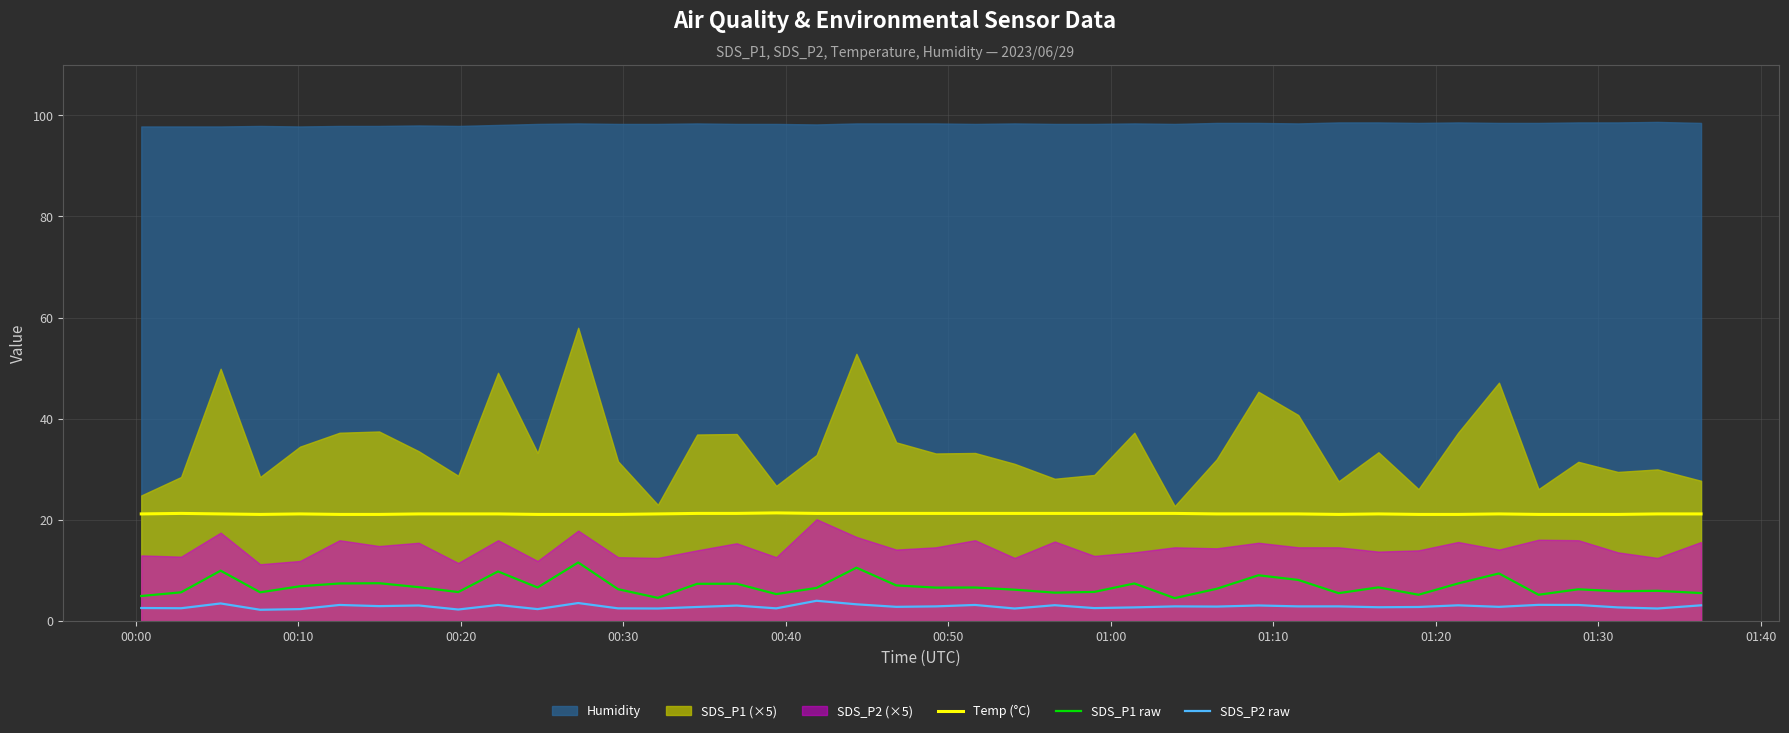

True or false: Temp (°C) and SDS_P2 raw intersect in this chart.

False